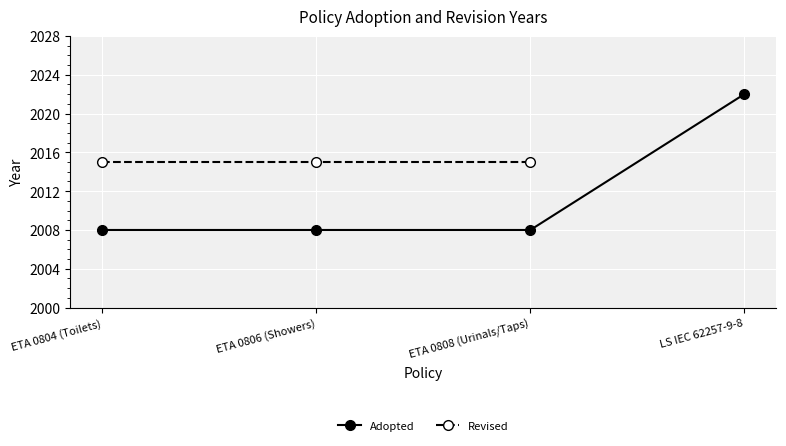

Is the value of Revised at ETA 0808 (Urinals/Taps) greater than the value of Adopted at ETA 0806 (Showers)?

Yes